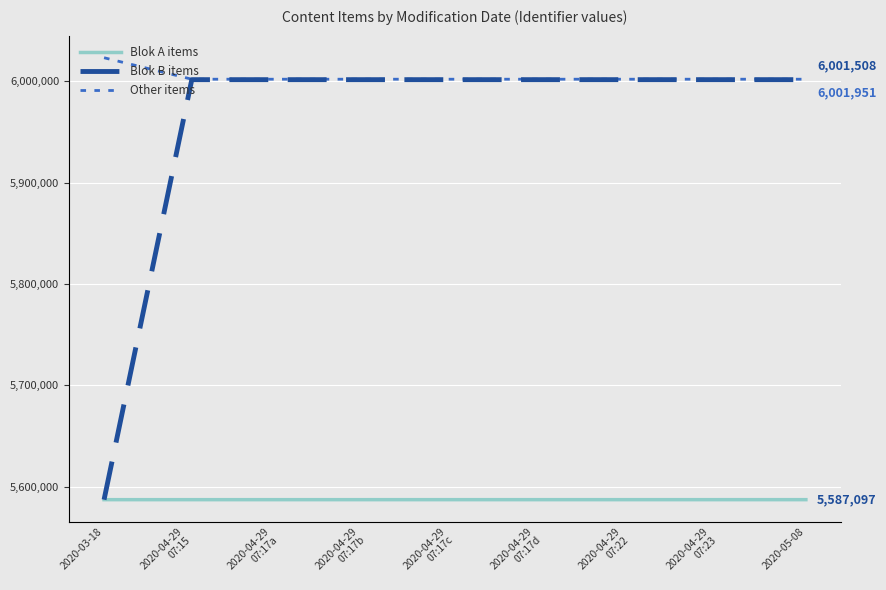

Which series has the largest total across all categories?

Other items